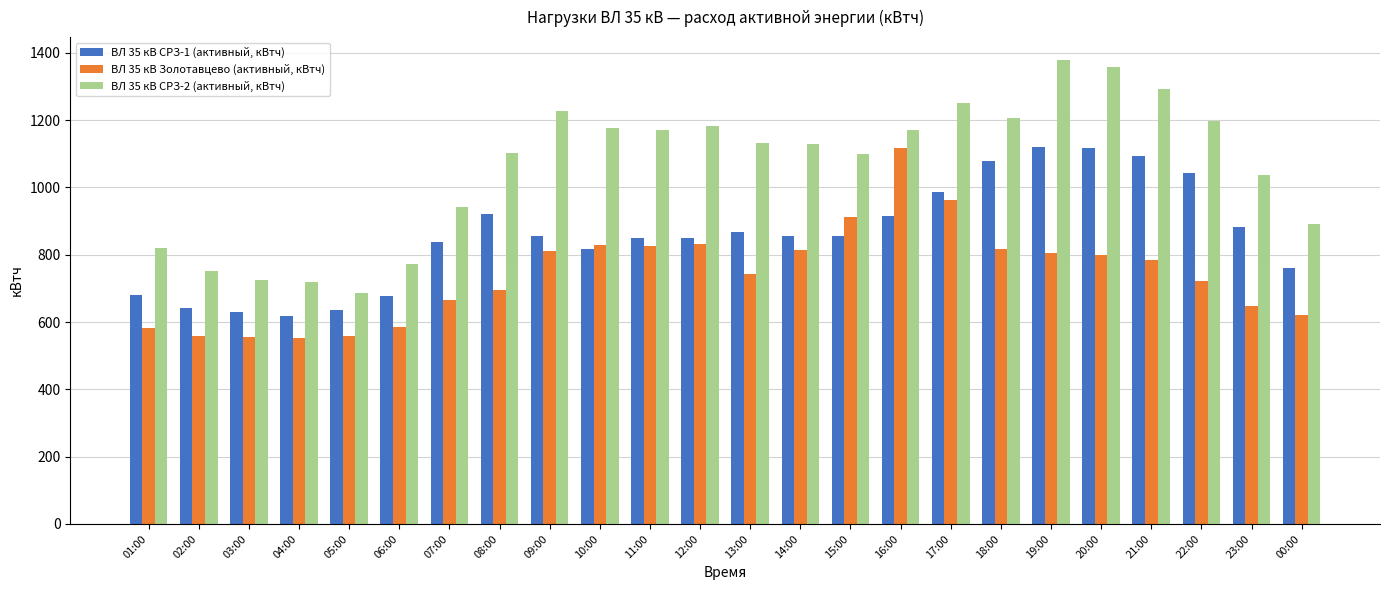

What is the total value across all series at 11:00?

2845.5